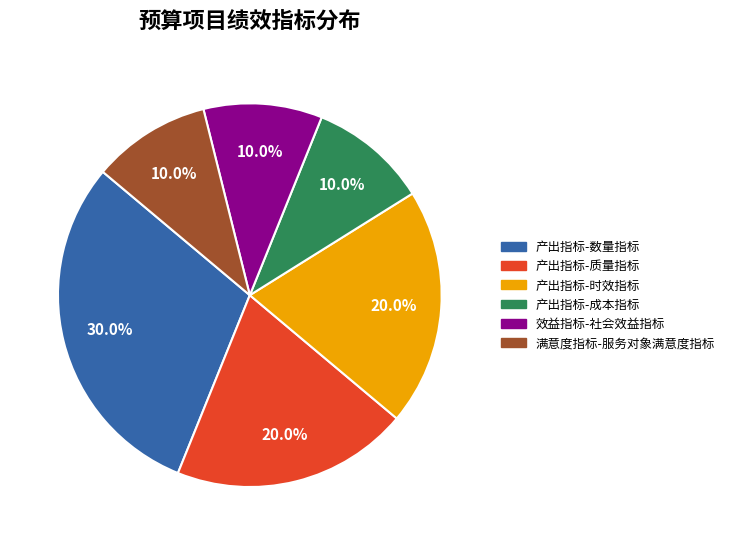

To the nearest percent, what is the combined percentage of 产出指标-时效指标 and 满意度指标-服务对象满意度指标?

30%